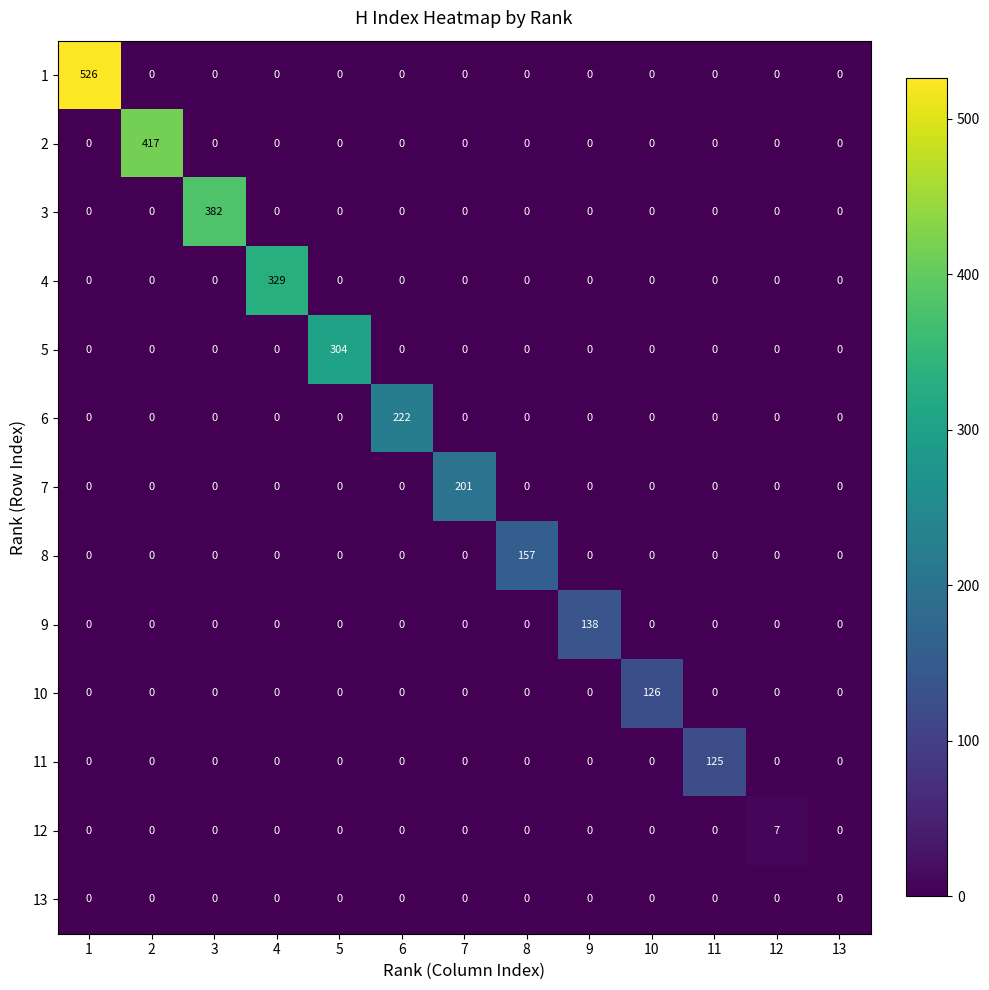

Which series has the largest total across all categories?

1